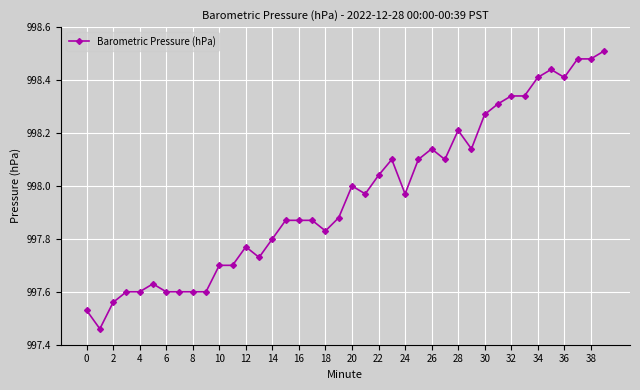

True or false: the data has more than 1 interior local peaks.

True